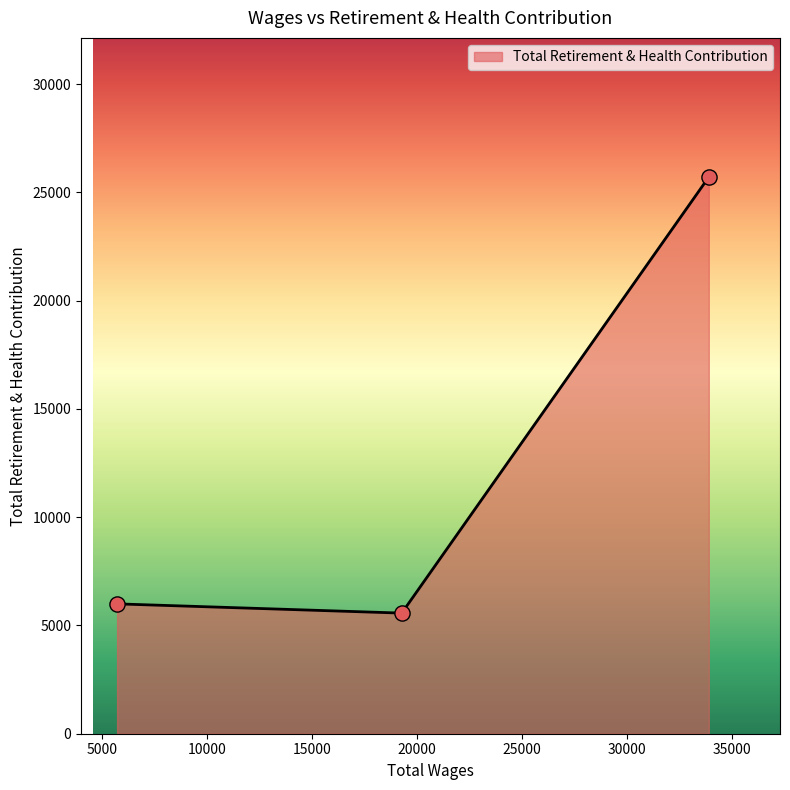

What is the average value?

12427